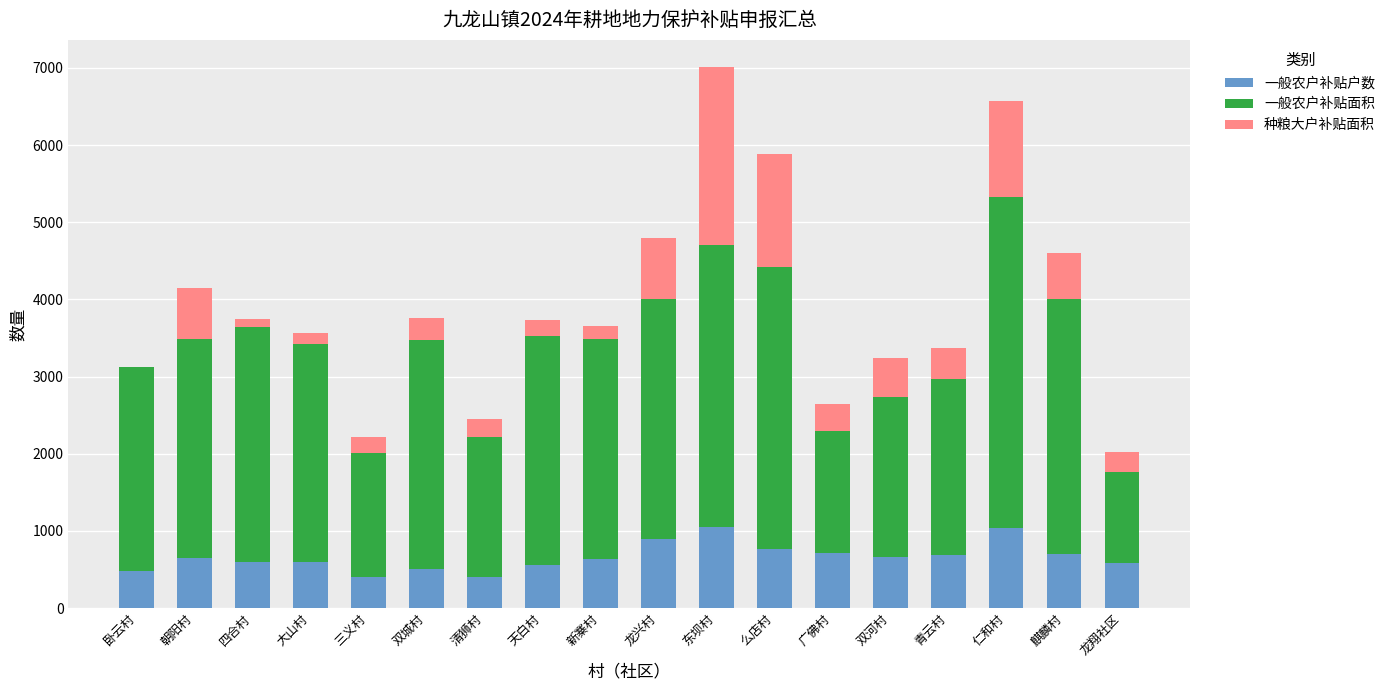

Read the 一般农户补贴户数 value at 双城村.

507.0